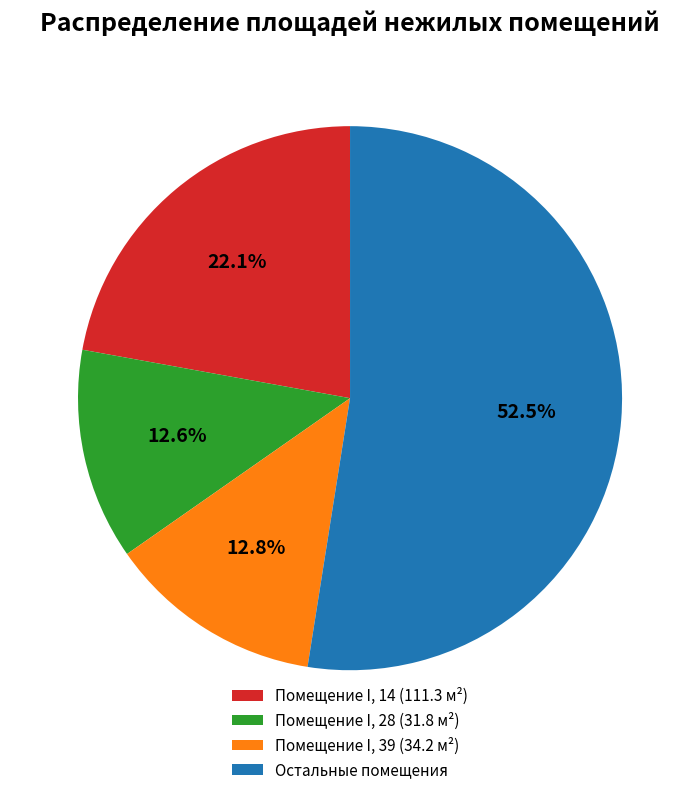

What portion of the pie excludes Помещение I, 39 (34.2 м²)?

87.2%